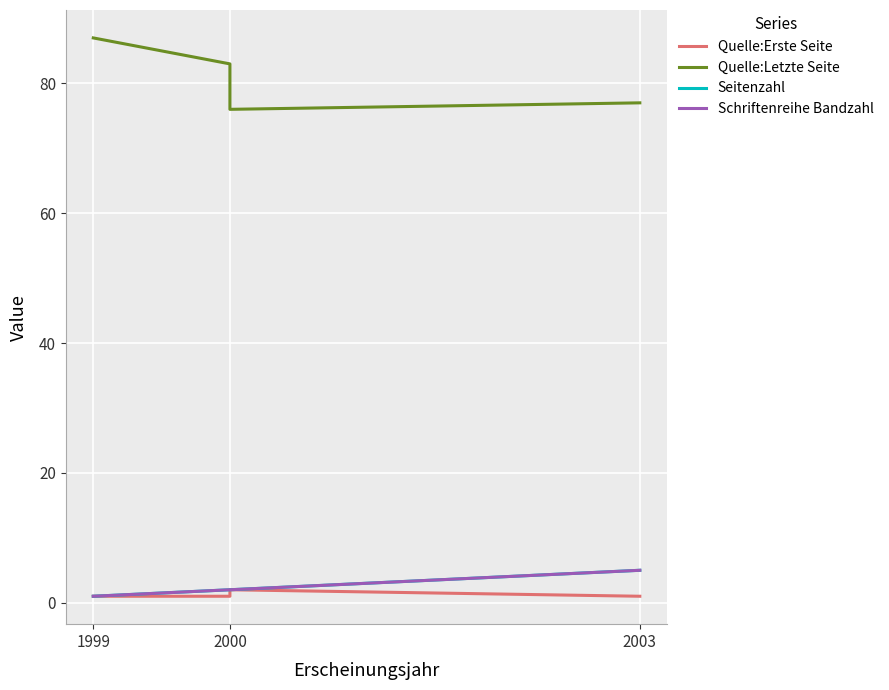

True or false: Schriftenreihe Bandzahl and Quelle:Letzte Seite cross at least once.

False